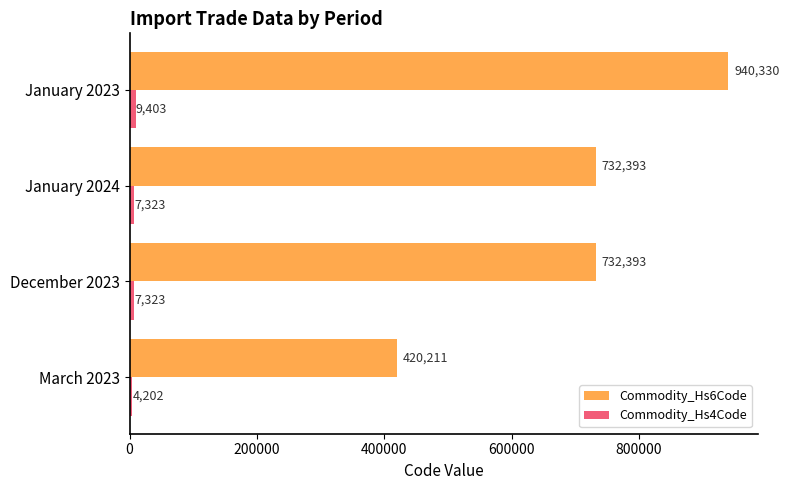

At which category does the chart reach its peak across all series?

January 2023